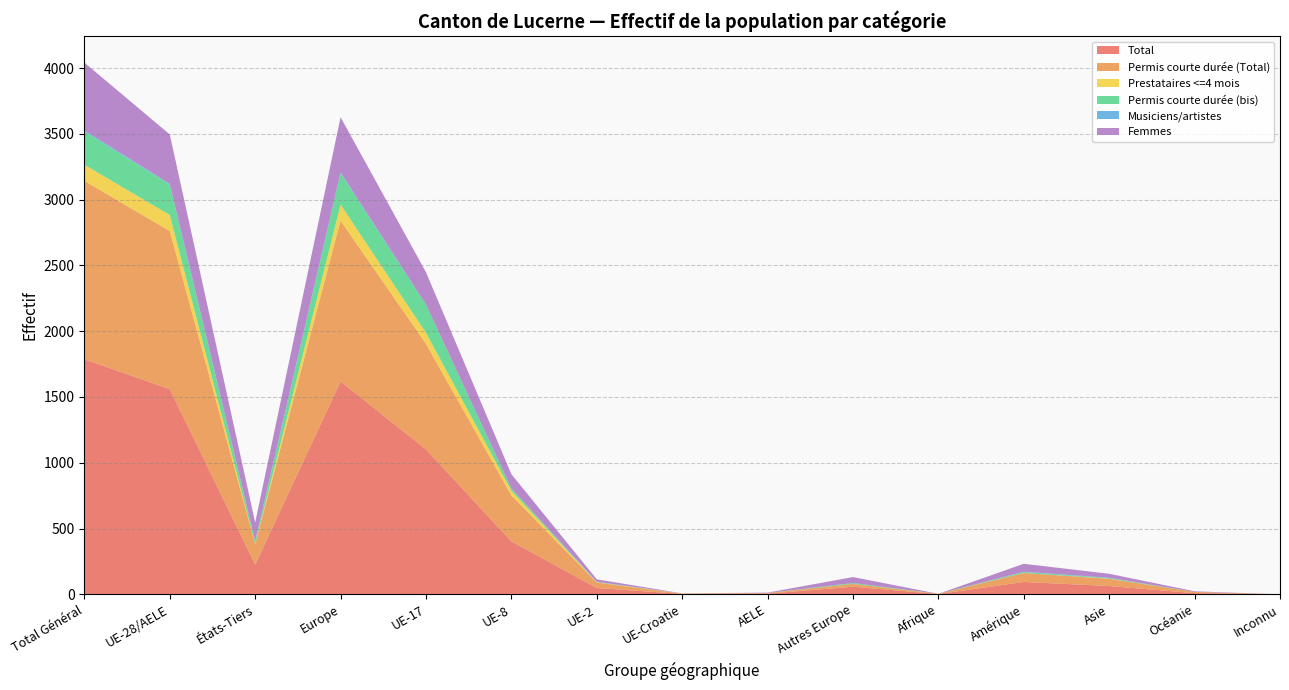

Reading left to right, transcribe all the data shown in this chart.

Total: Total Général=1786	UE-28/AELE=1560	États-Tiers=226	Europe=1618	UE-17=1101	UE-8=403	UE-2=48	UE-Croatie=3	AELE=5	Autres Europe=58	Afrique=2	Amérique=94	Asie=63	Océanie=9	Inconnu=0
Permis courte durée (Total): Total Général=1356	UE-28/AELE=1201	États-Tiers=155	Europe=1222	UE-17=803	UE-8=349	UE-2=42	UE-Croatie=2	AELE=5	Autres Europe=21	Afrique=2	Amérique=68	Asie=55	Océanie=9	Inconnu=0
Prestataires <=4 mois: Total Général=123	UE-28/AELE=122	États-Tiers=1	Europe=122	UE-17=84	UE-8=35	UE-2=2	UE-Croatie=1	AELE=0	Autres Europe=0	Afrique=0	Amérique=0	Asie=1	Océanie=0	Inconnu=0
Permis courte durée (bis): Total Général=252	UE-28/AELE=232	États-Tiers=20	Europe=239	UE-17=214	UE-8=17	UE-2=1	UE-Croatie=0	AELE=0	Autres Europe=7	Afrique=0	Amérique=8	Asie=5	Océanie=0	Inconnu=0
Musiciens/artistes: Total Général=9	UE-28/AELE=5	États-Tiers=4	Europe=5	UE-17=0	UE-8=2	UE-2=3	UE-Croatie=0	AELE=0	Autres Europe=0	Afrique=0	Amérique=2	Asie=2	Océanie=0	Inconnu=0
Femmes: Total Général=515	UE-28/AELE=375	États-Tiers=140	Europe=420	UE-17=246	UE-8=107	UE-2=18	UE-Croatie=1	AELE=3	Autres Europe=45	Afrique=0	Amérique=60	Asie=30	Océanie=5	Inconnu=0